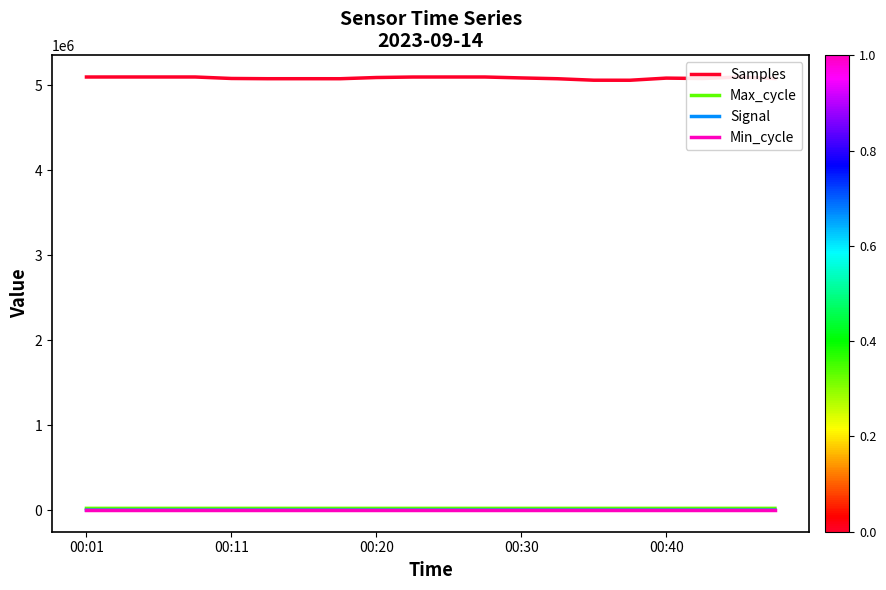

True or false: Samples and Signal cross at least once.

False